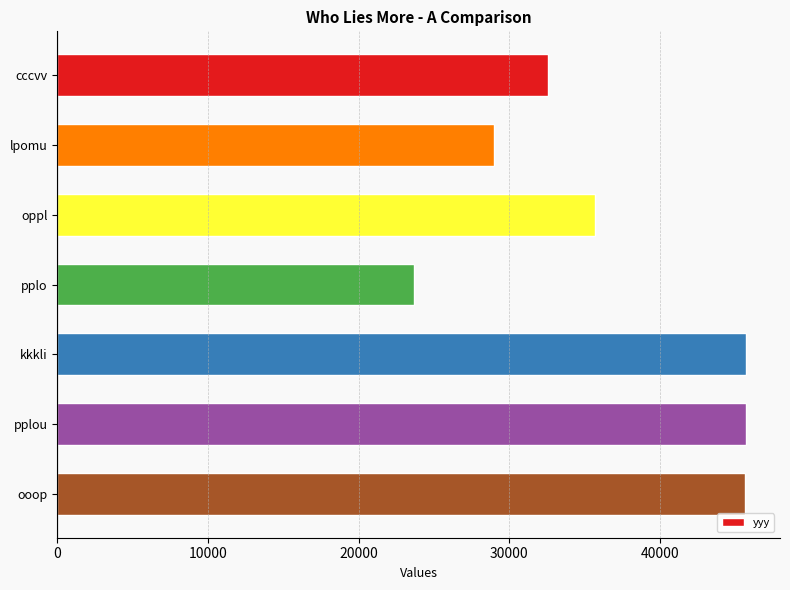

True or false: the data shows 24477 at ooop.

False